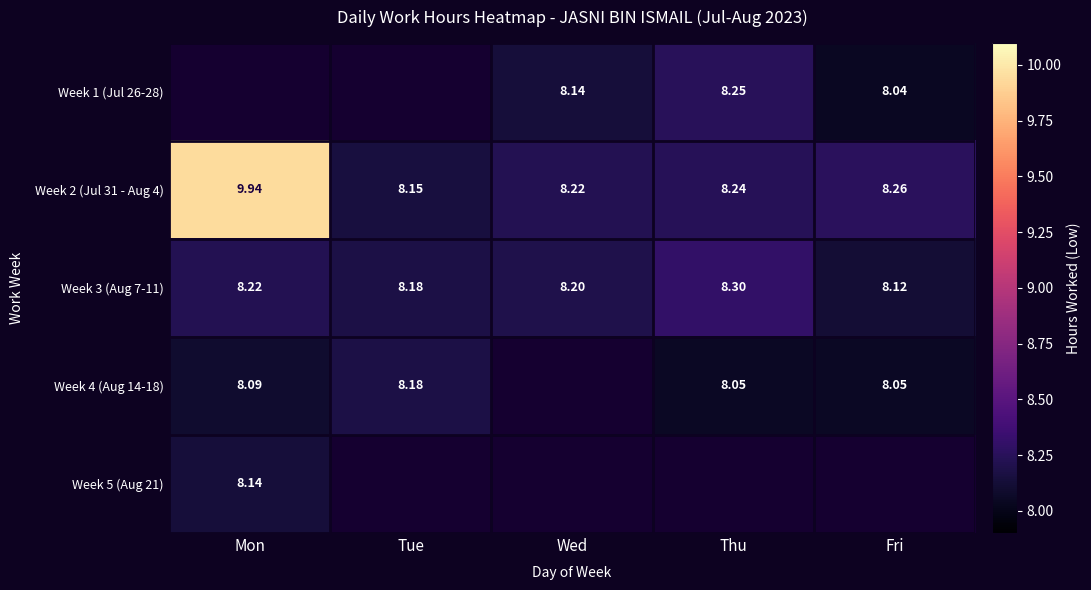

What is the difference between the second highest and minimum values in the Week 2 (Jul 31 - Aug 4) series?

0.1